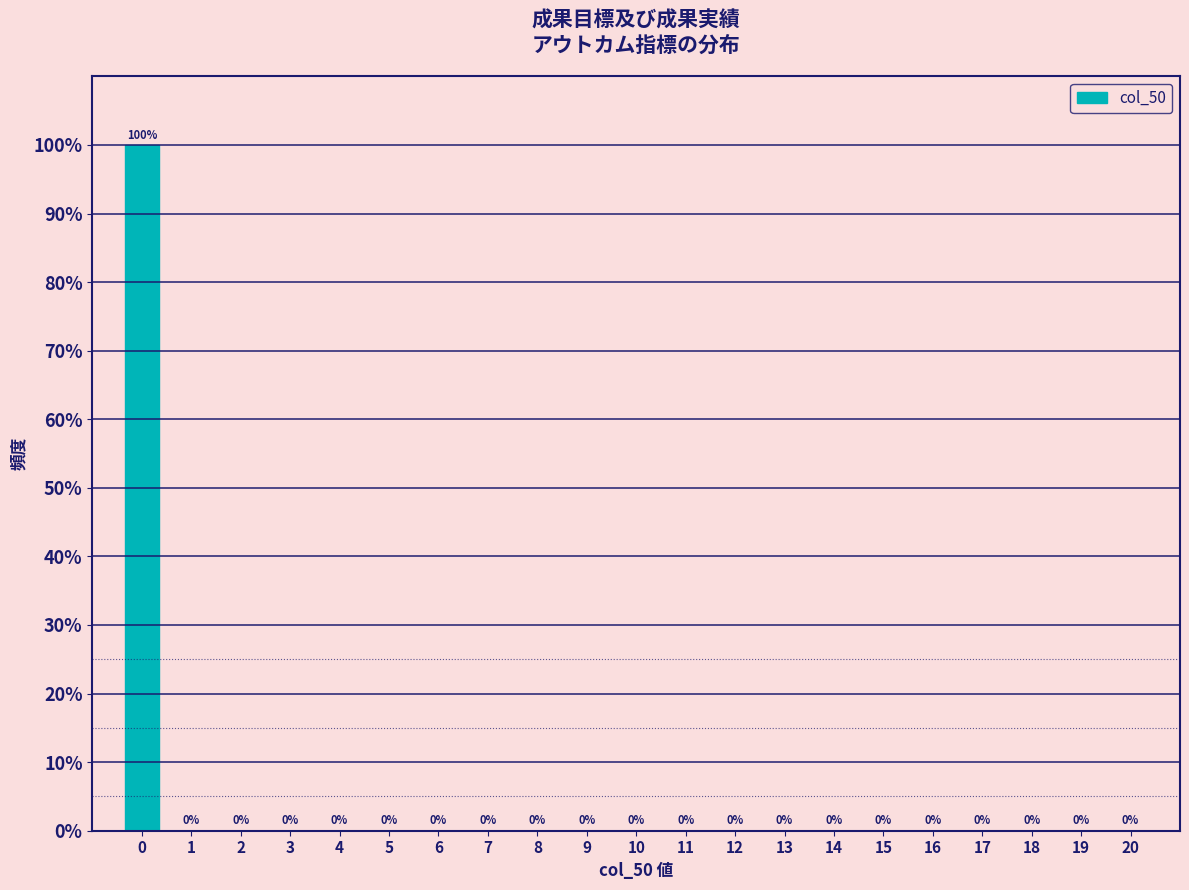

Reading left to right, what are all the values shown in this chart?

0=100	1=0	2=0	3=0	4=0	5=0	6=0	7=0	8=0	9=0	10=0	11=0	12=0	13=0	14=0	15=0	16=0	17=0	18=0	19=0	20=0